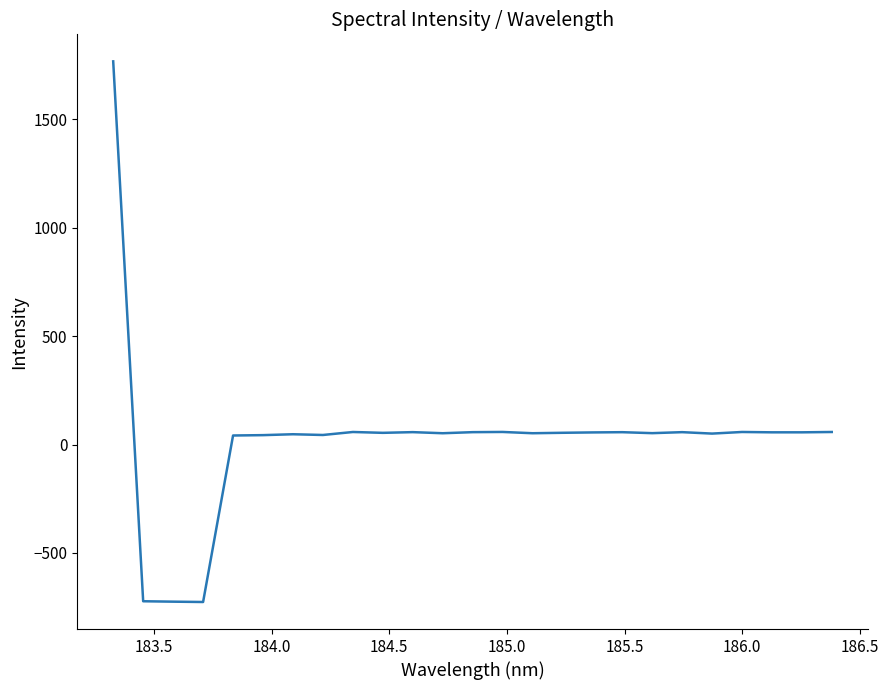

What is the sum of all values?

718.4